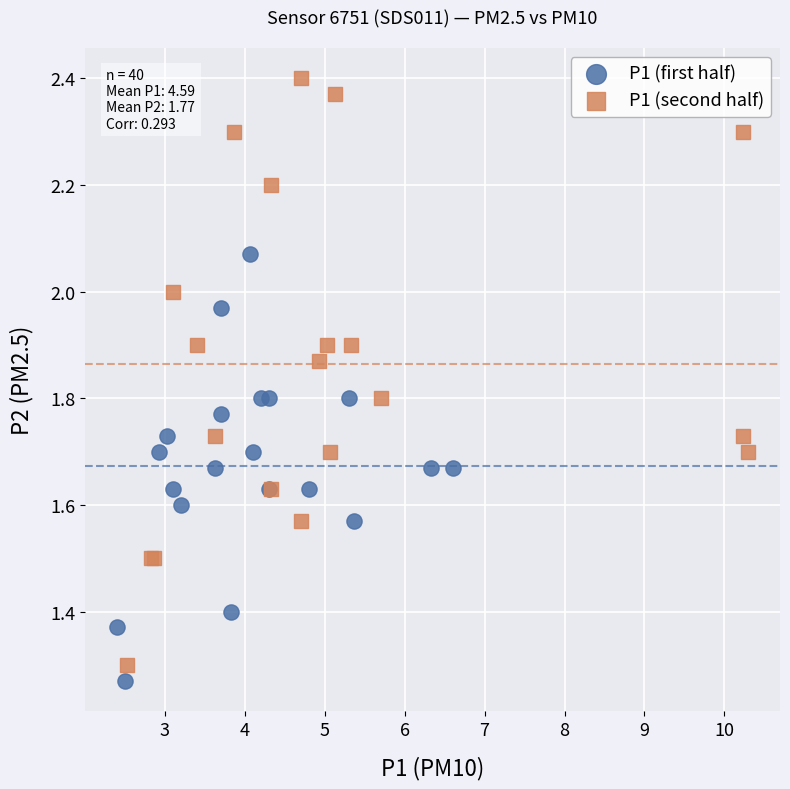

Which series has the largest Y range (max minus min)?

P1 (second half)